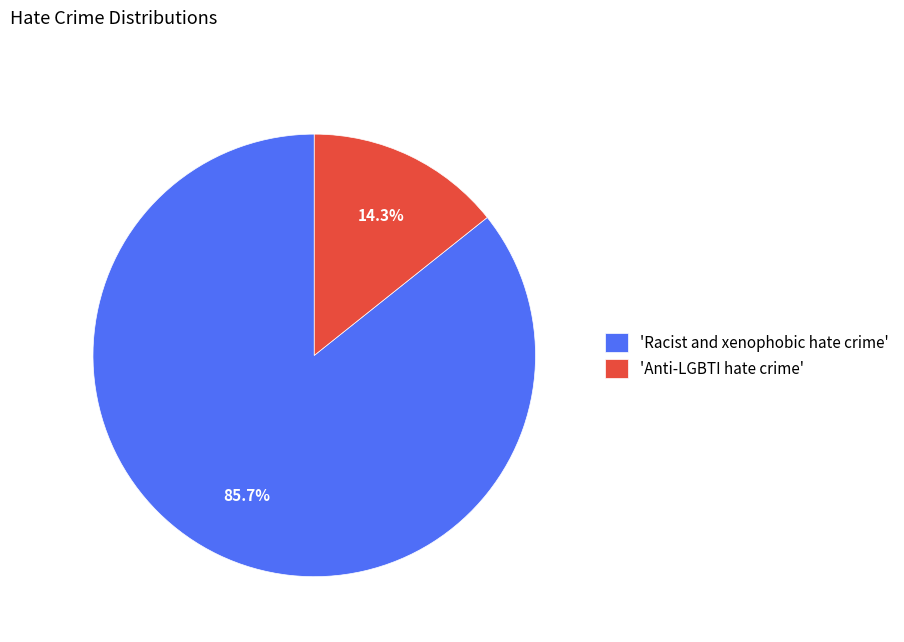

Rank the categories by value from lowest to highest.

'Anti-LGBTI hate crime', 'Racist and xenophobic hate crime'